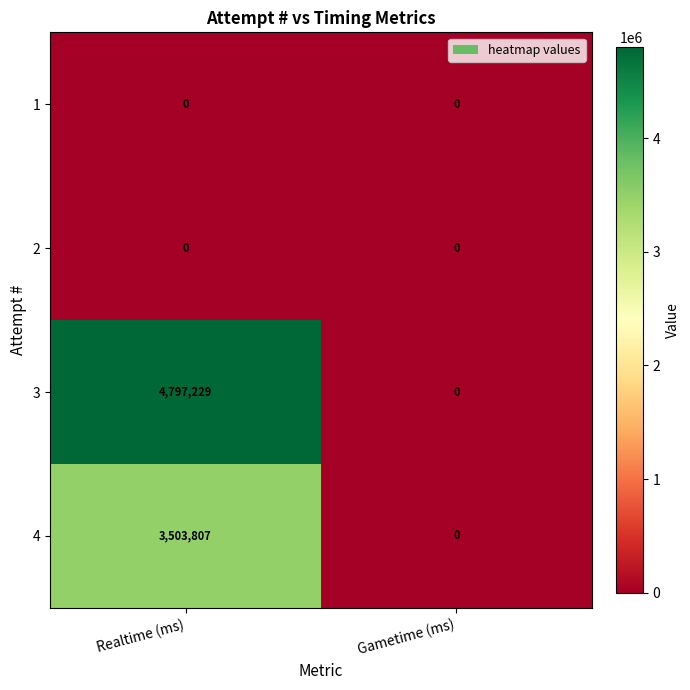

Reading left to right, extract all data points from this chart.

1: Realtime (ms)=0	Gametime (ms)=0
2: Realtime (ms)=0	Gametime (ms)=0
3: Realtime (ms)=4797229	Gametime (ms)=0
4: Realtime (ms)=3503807	Gametime (ms)=0